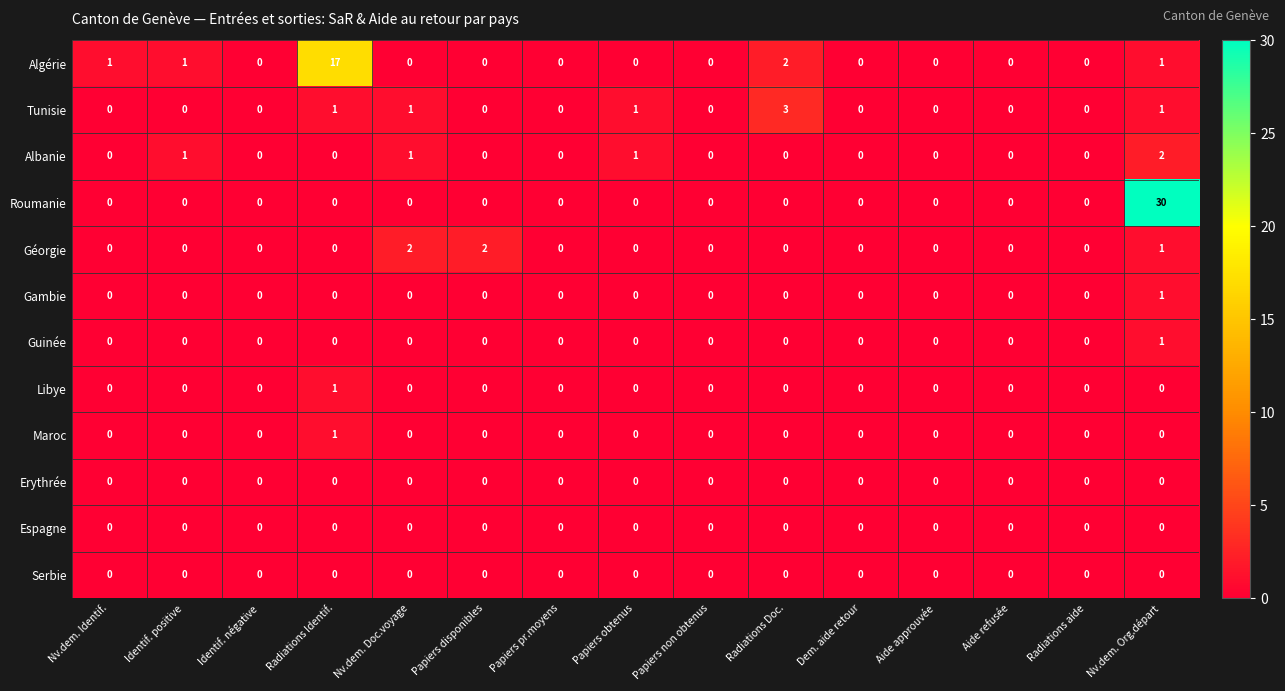

What is the sum of all Algérie values?

22